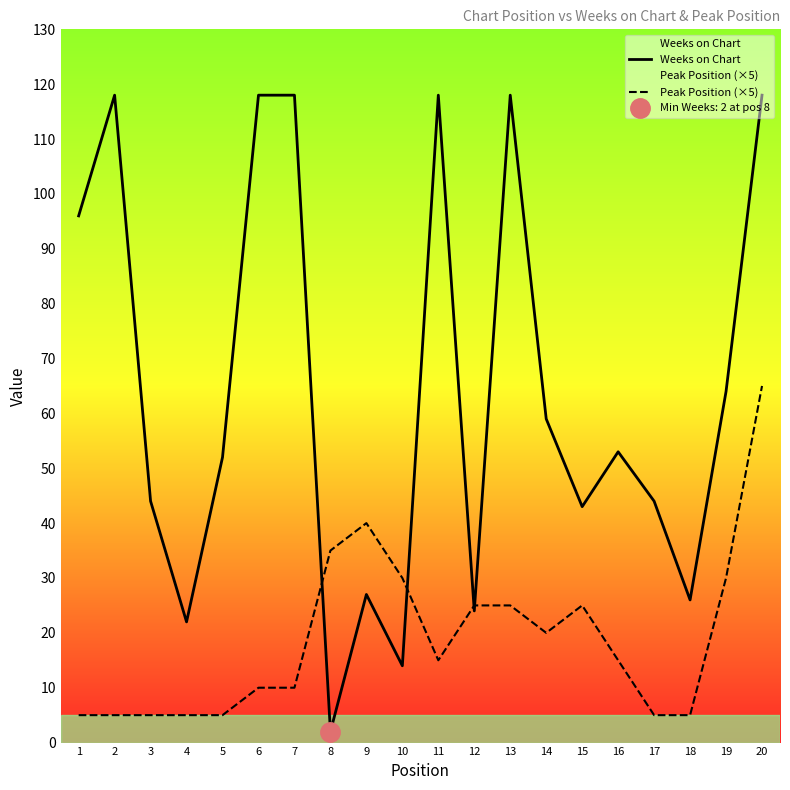

The value of Weeks on Chart at 12 is 24. True or false?

True